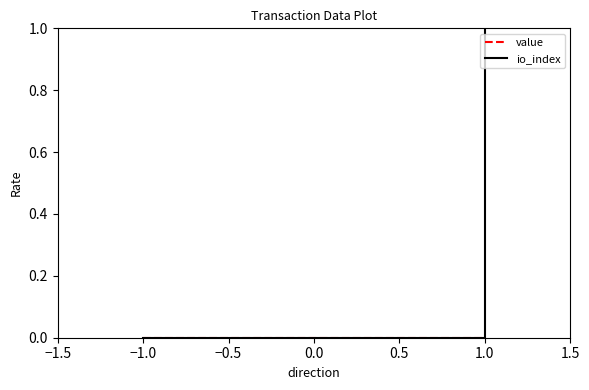

Rank the series at −1.0 from highest to lowest value.

value, io_index